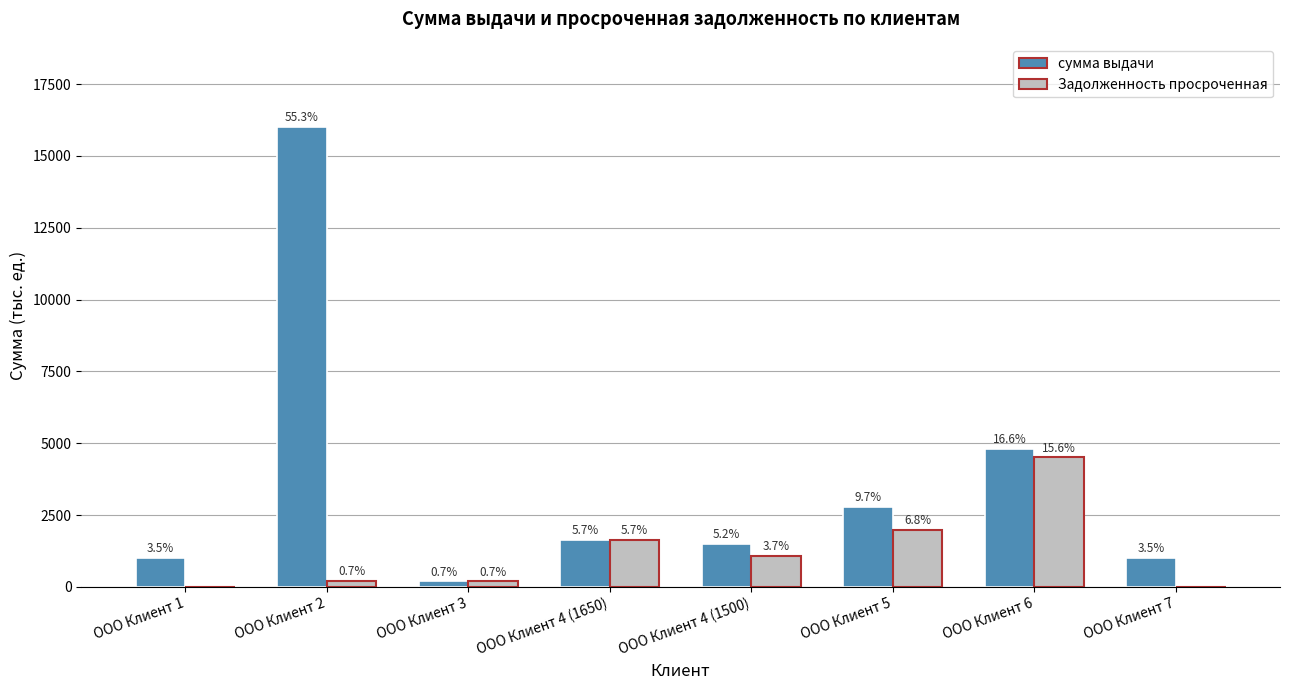

What are all the series names shown in the legend?

сумма выдачи, Задолженность просроченная